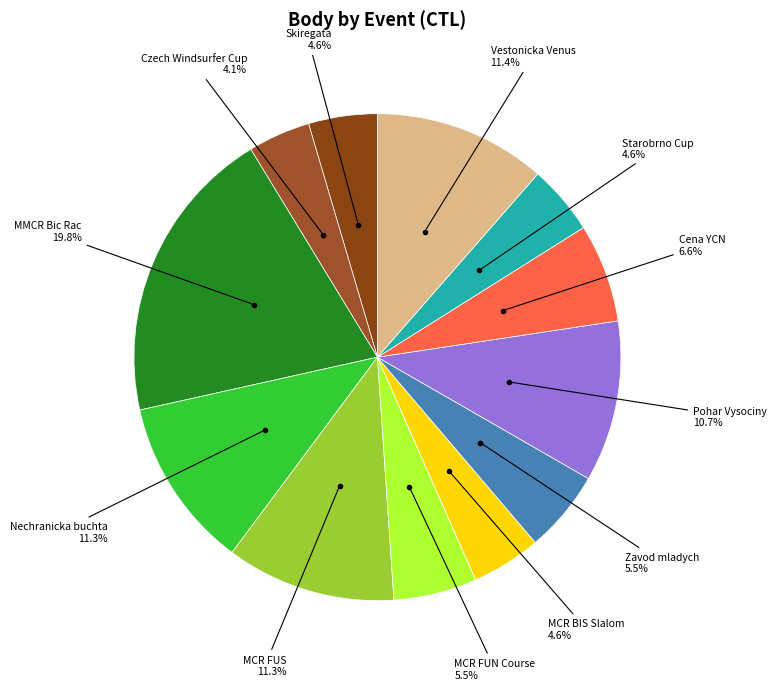

How many slices are in this pie chart?

12